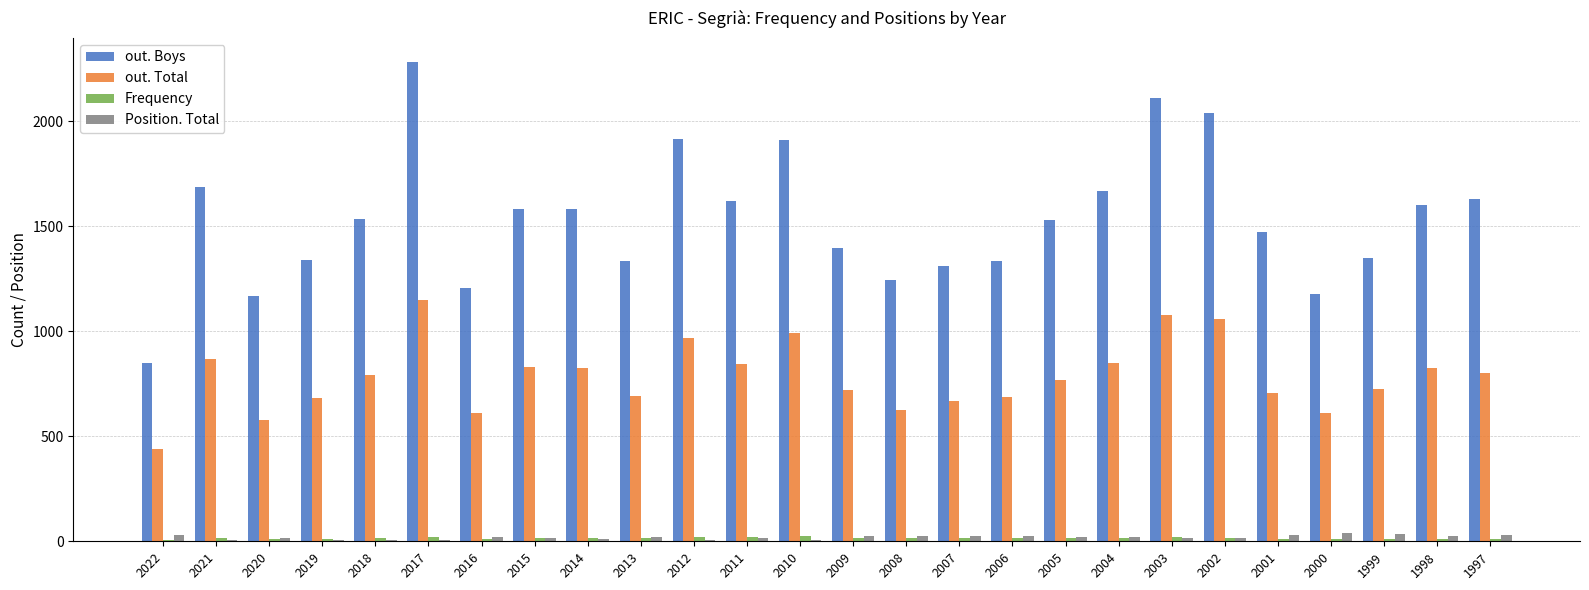

What is the sum of all Frequency values?

397